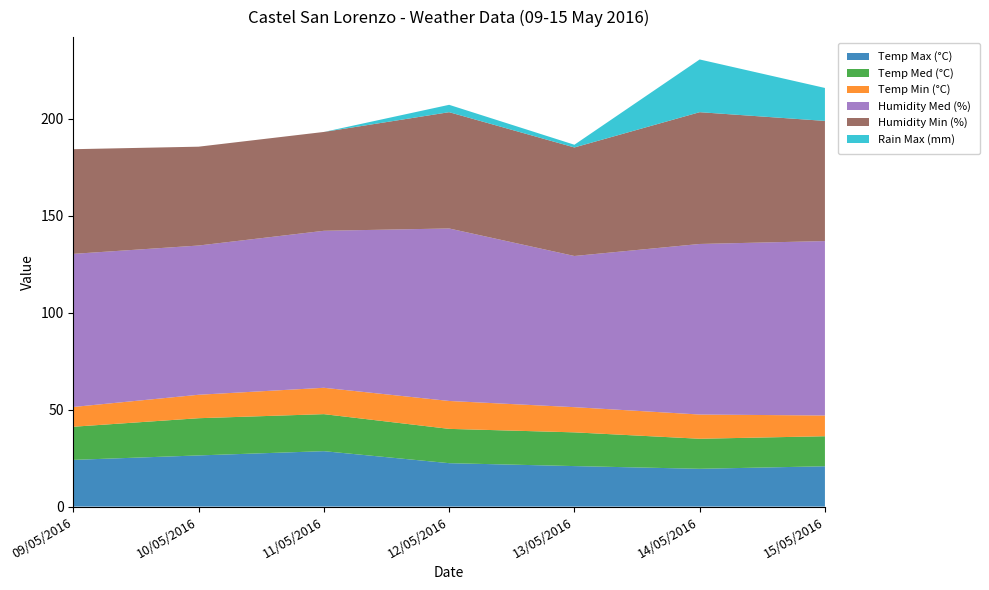

Reading left to right, extract all data points from this chart.

Temp Max (°C): 24.1	26.4	28.6	22.4	20.9	19.5	20.8
Temp Med (°C): 17.1	19.2	19.1	17.7	17.4	15.5	15.5
Temp Min (°C): 10.2	12.1	13.6	14.4	13.0	12.5	10.7
Humidity Med (%): 79.0	77.0	81.0	89.0	78.0	88.0	90.0
Humidity Min (%): 54.0	51.0	51.0	60.0	56.0	68.0	62.0
Rain Max (mm): 0.0	0.0	0.0	3.8	1.4	27.2	17.0